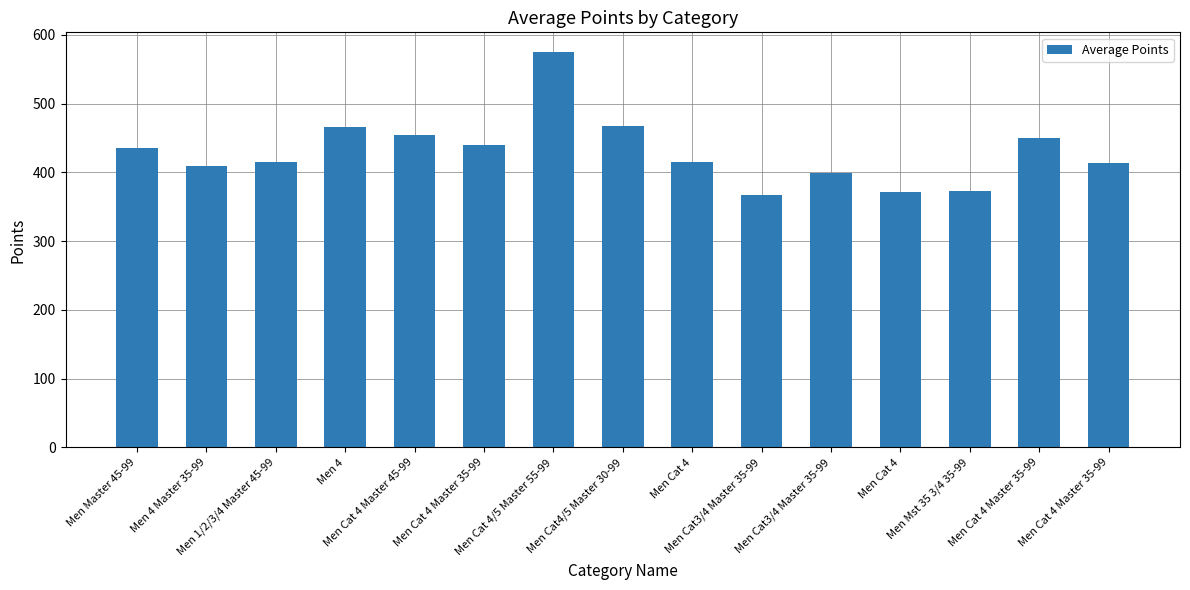

What is the smallest value displayed?

366.5